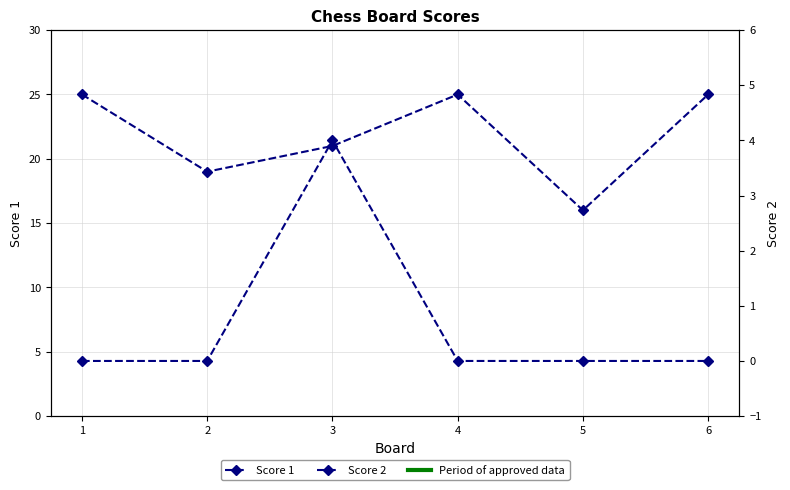

Rank the categories by Score 2 value from lowest to highest.

1, 2, 4, 5, 6, 3